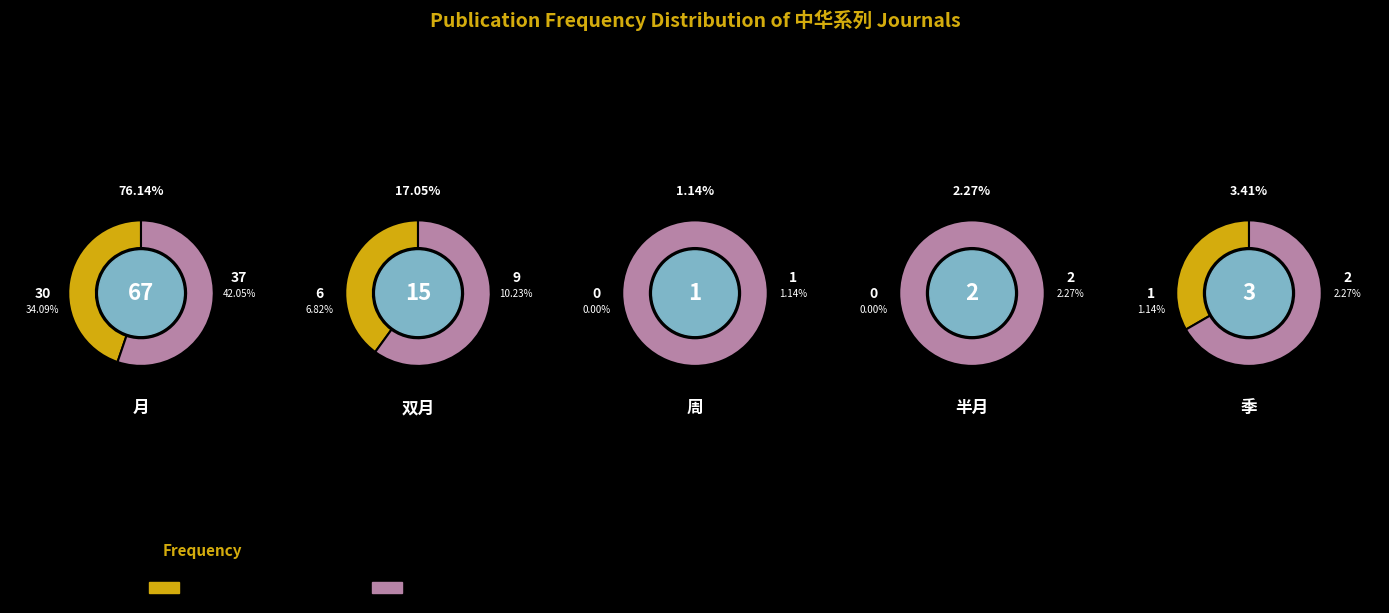

True or false: 0 accounts for 95% of the total.

False